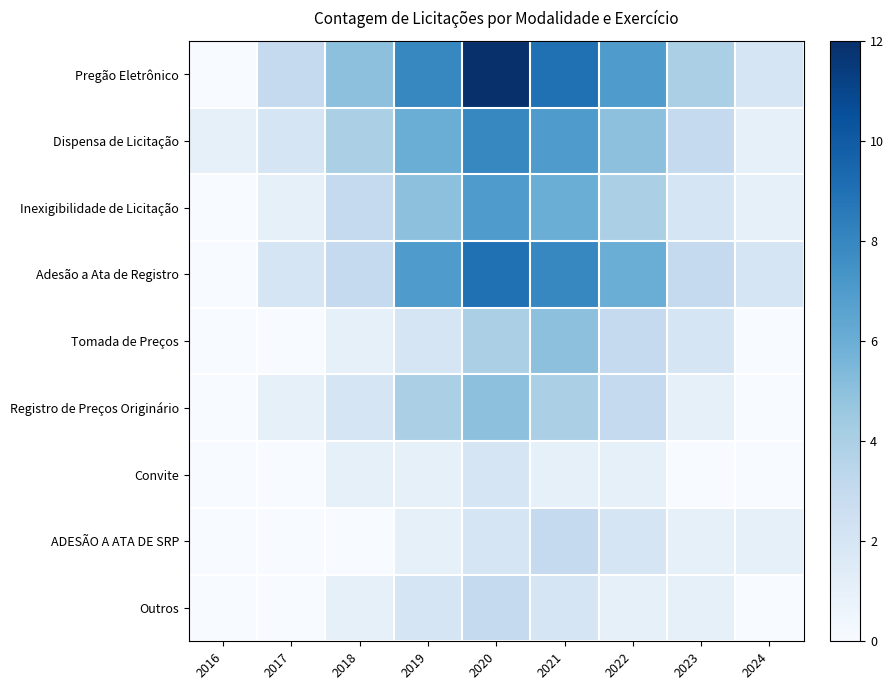

At how many categories does at least one series exceed 6?

4